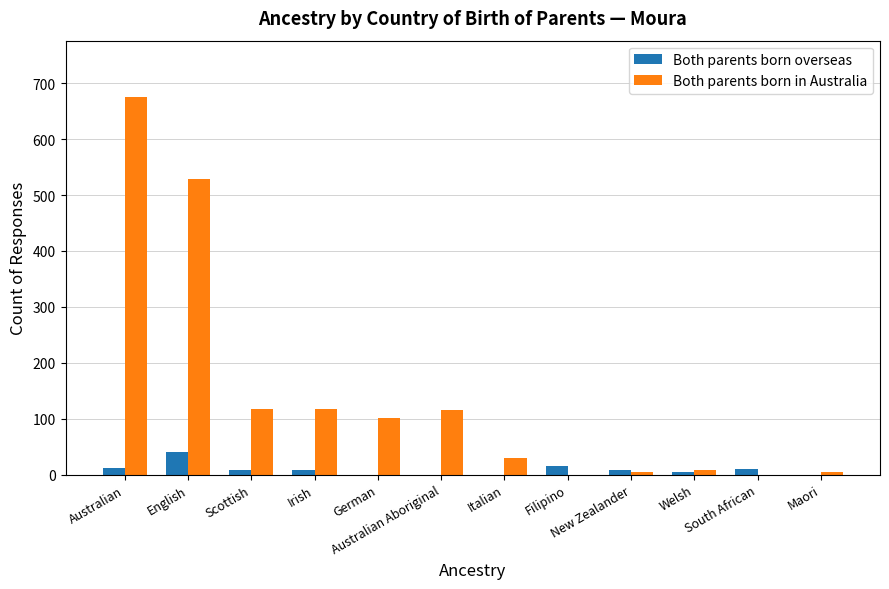

Which series has the widest spread of values?

Both parents born in Australia